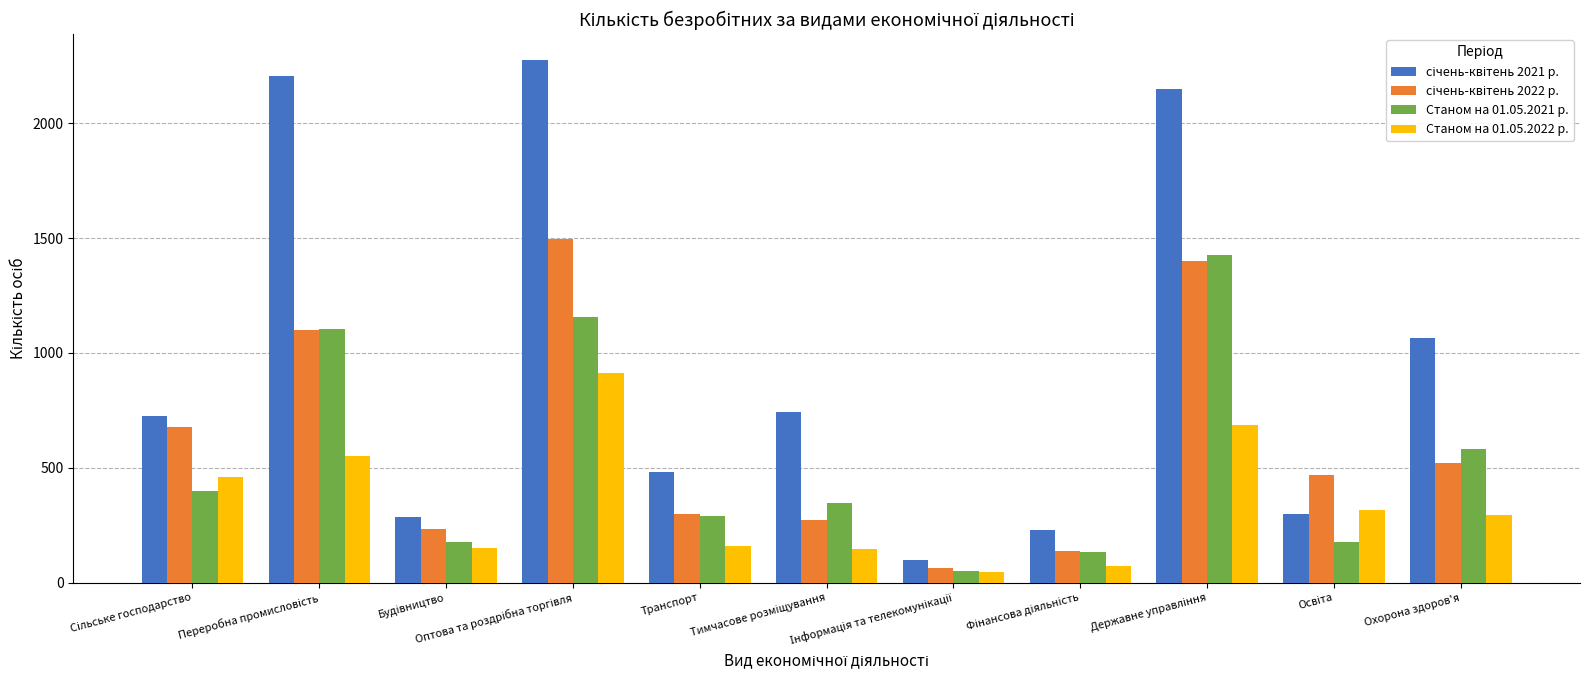

What is the lowest value of the Станом на 01.05.2021 р. series?

49